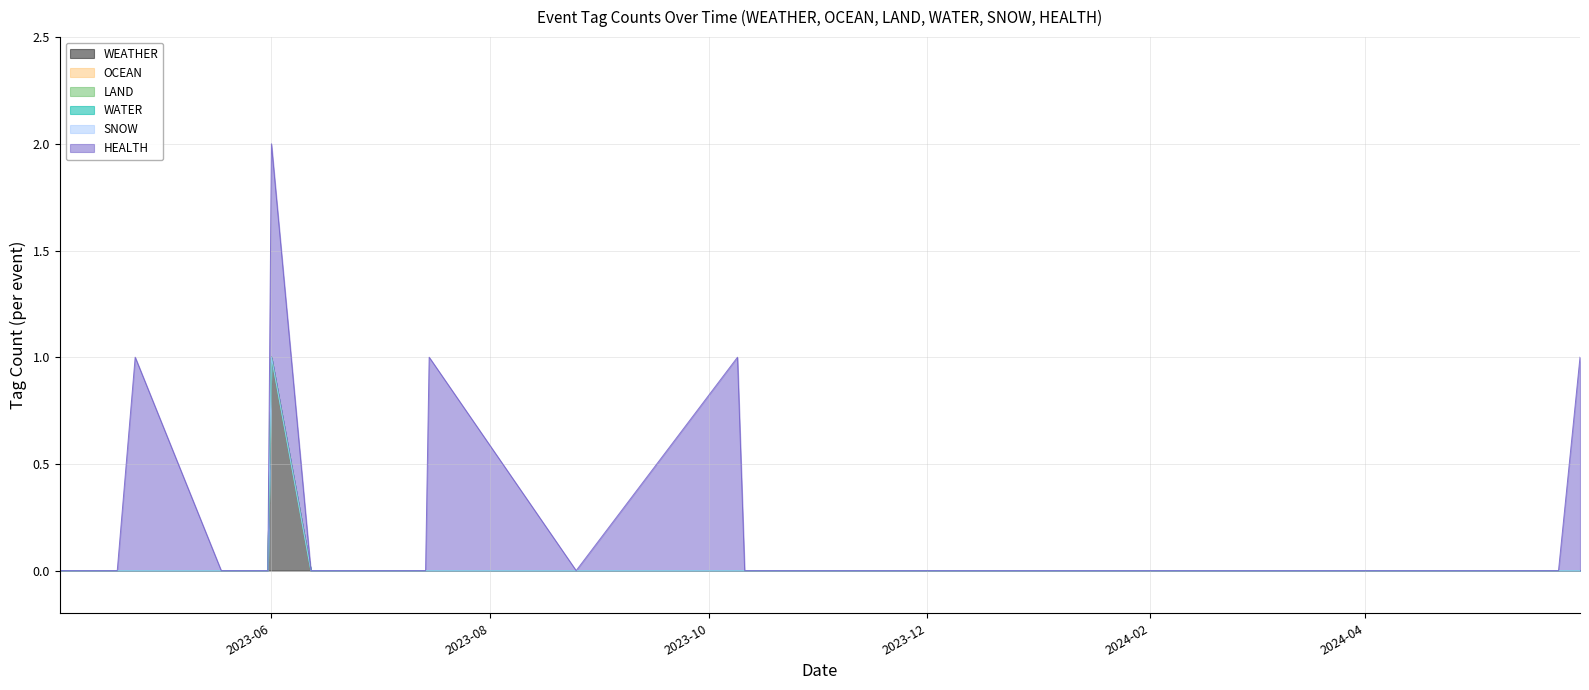

What is the label of the 32nd point from the left?

2024-05-25